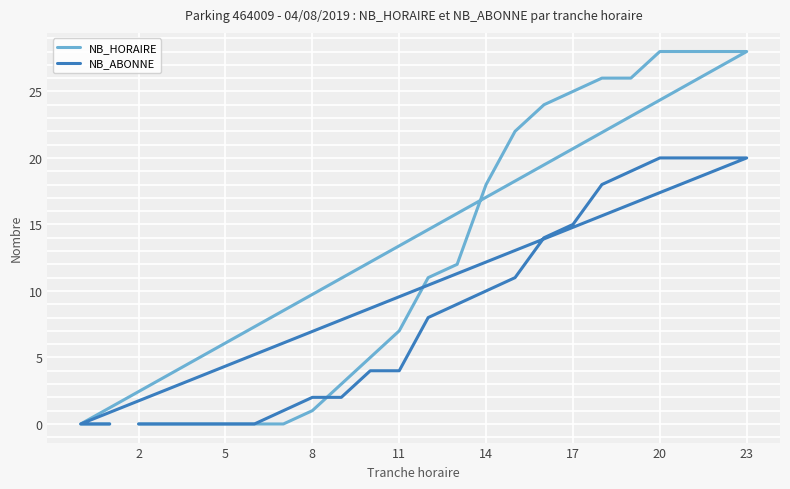

How many values in the NB_HORAIRE series are below 11?

12